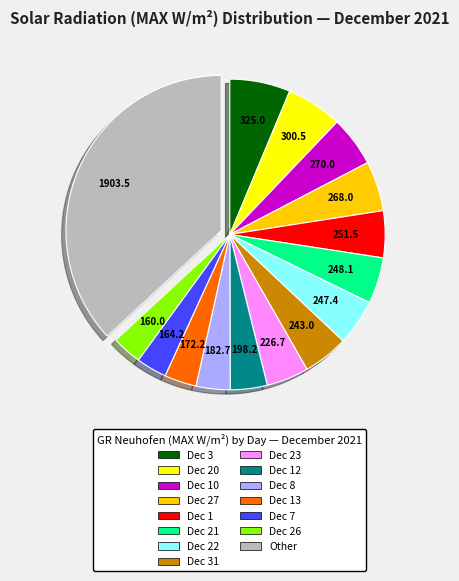

Is there any slice that represents more than half of the pie?

No